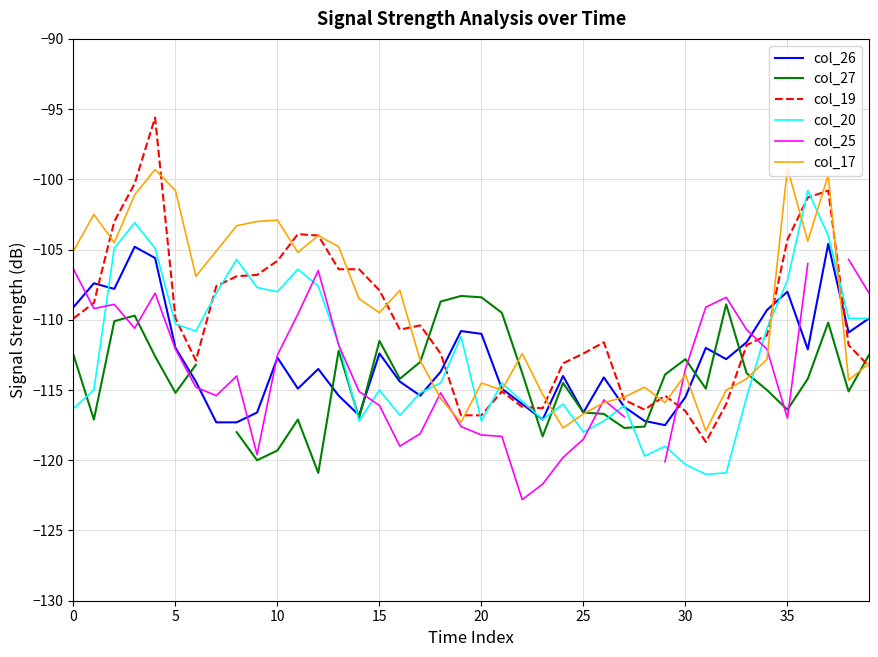

What is the total value across all series at 39?

-666.8